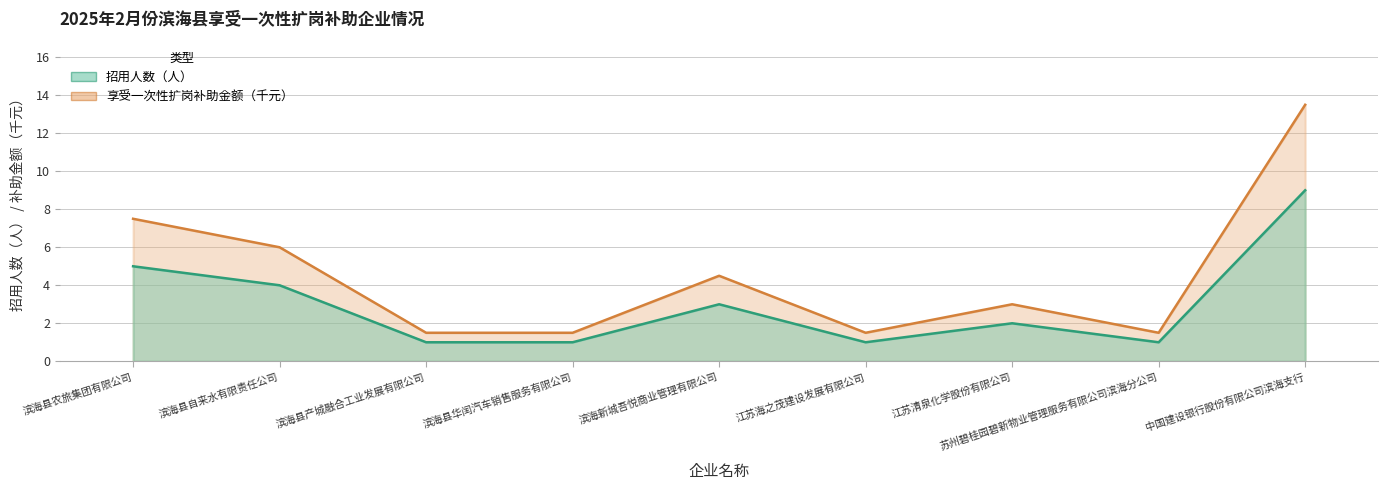

List the series in order of their overall mean, lowest first.

享受一次性扩岗补助金额（元）, 招用人数（人）